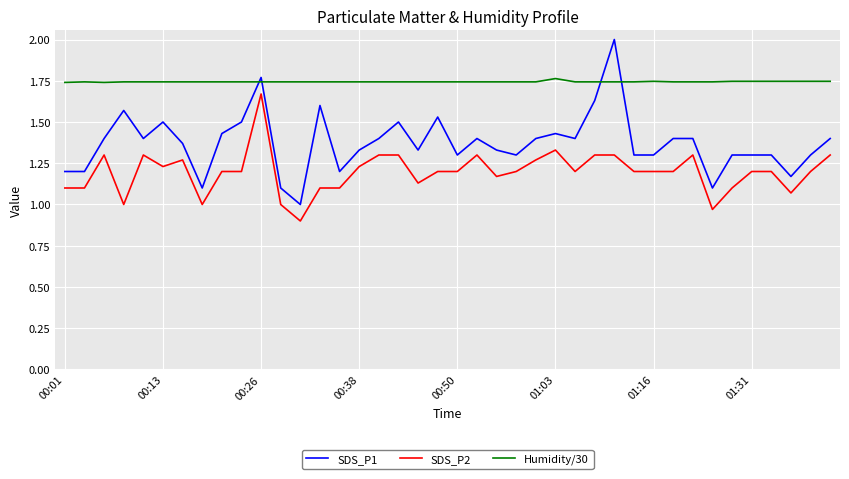

True or false: SDS_P1 and SDS_P2 intersect in this chart.

False